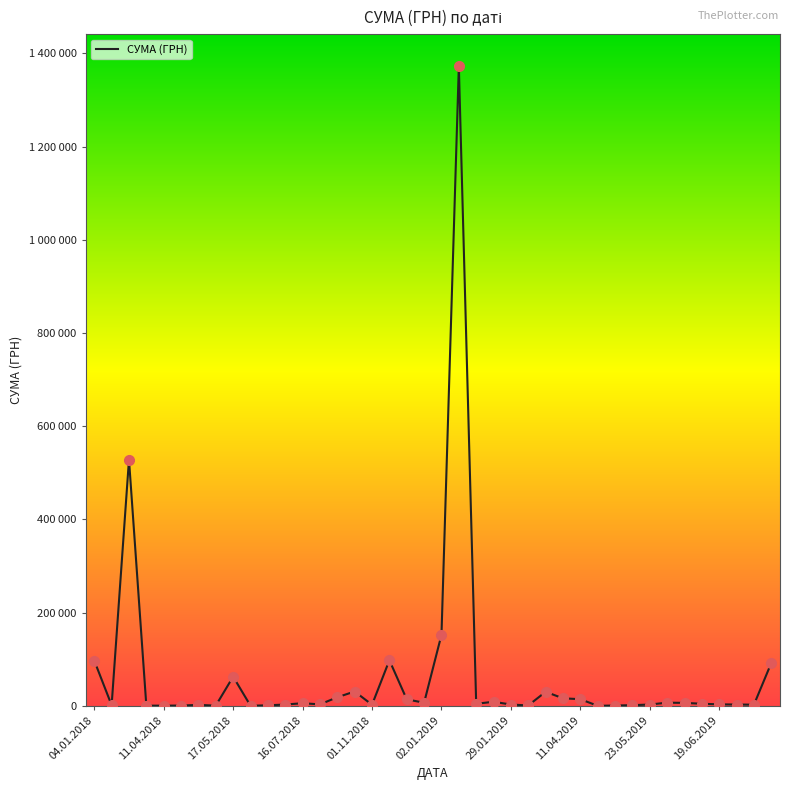

Is this an area chart (filled region under the line)?

No